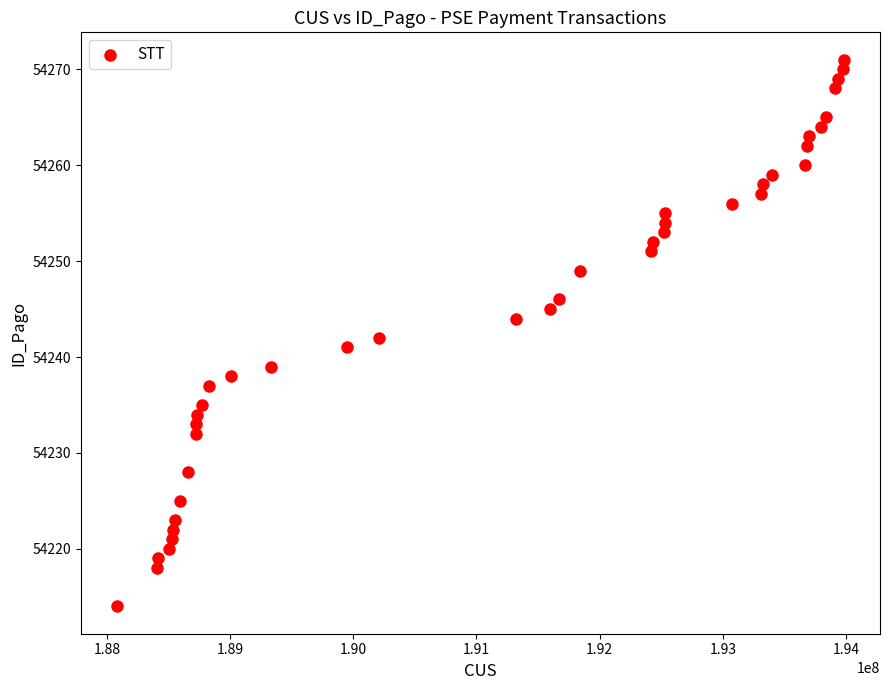

What is the range of Y values (max minus min)?

57